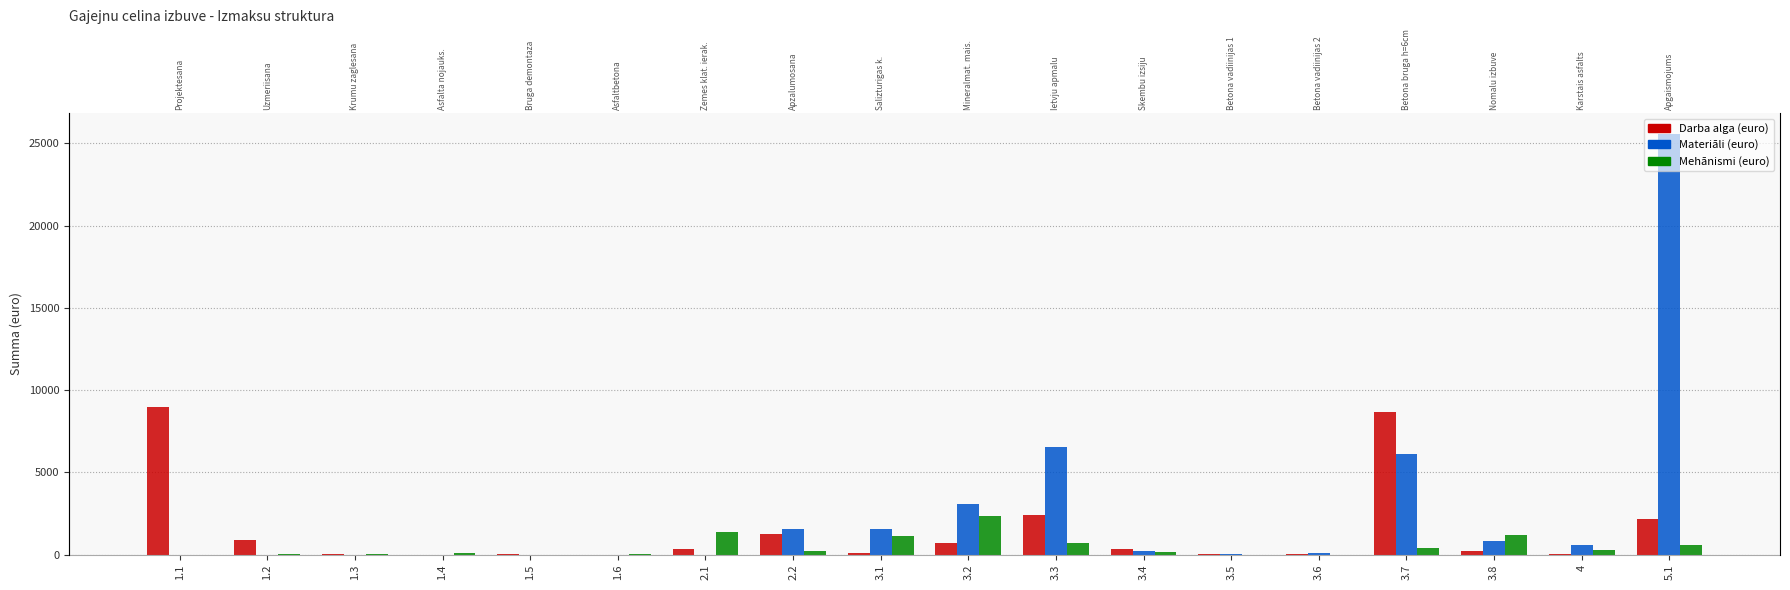

At which label is Materiāli (euro) closest to 12780?

3.3